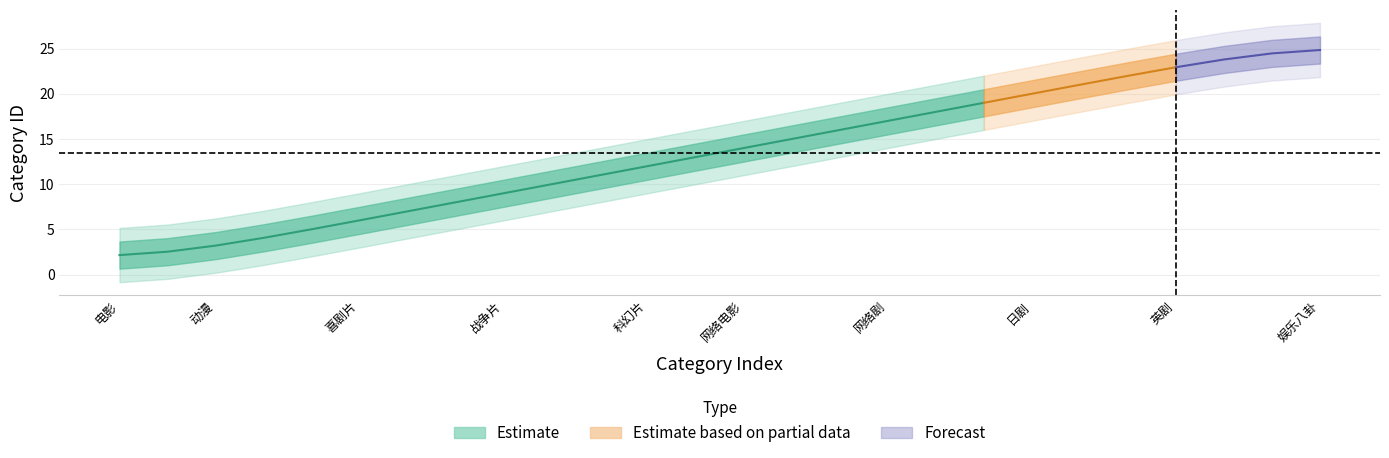

Does the chart have visible grid lines?

Yes